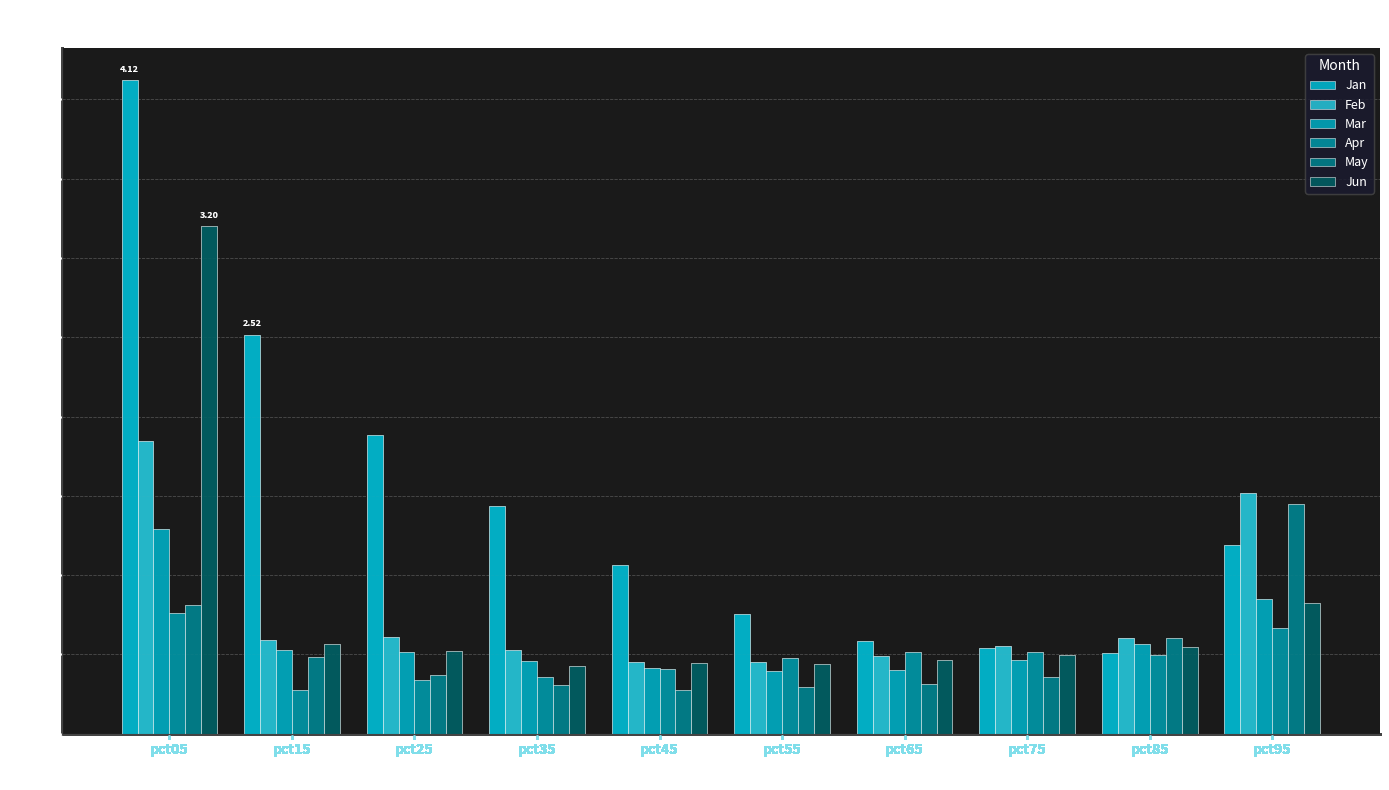

How many groups of bars are there?

10